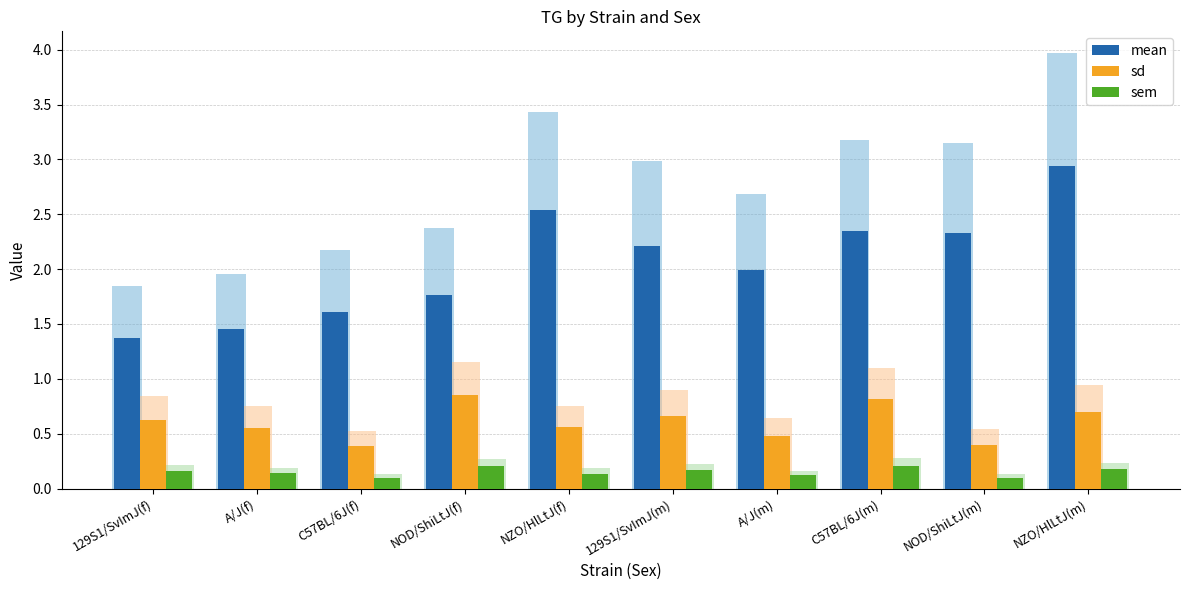

What is the difference between the maximum and minimum values in the mean series?

1.6